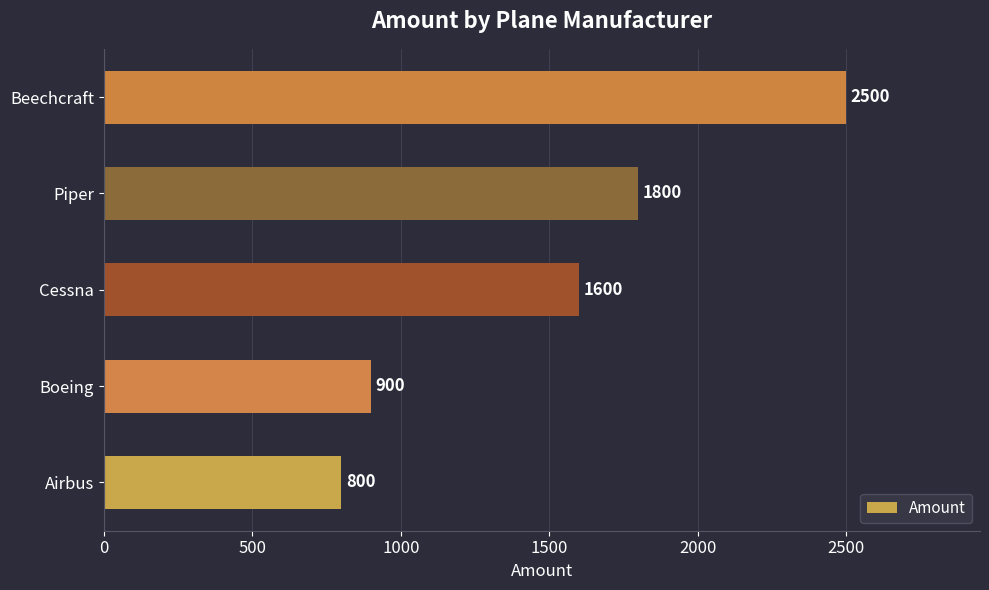

What is the average value?

1520